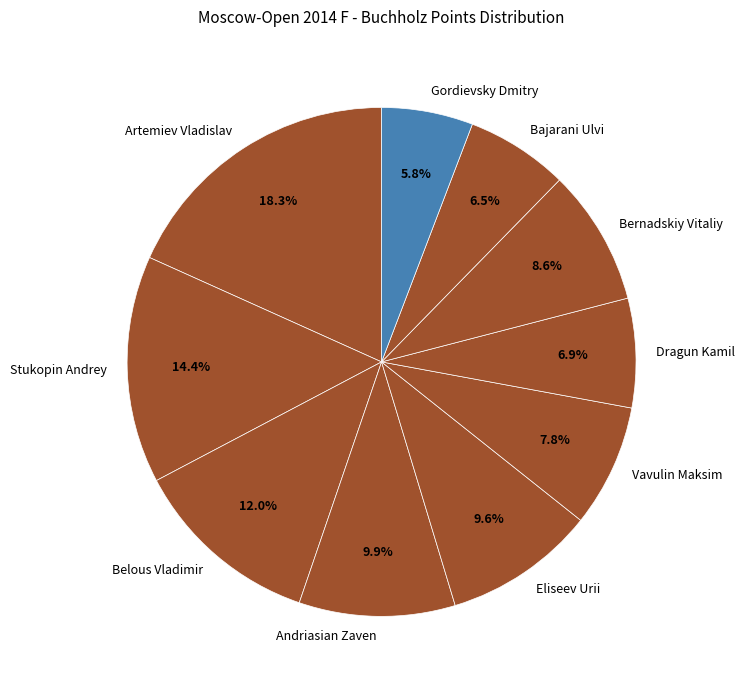

Does Andriasian Zaven account for over 50% of the chart?

No